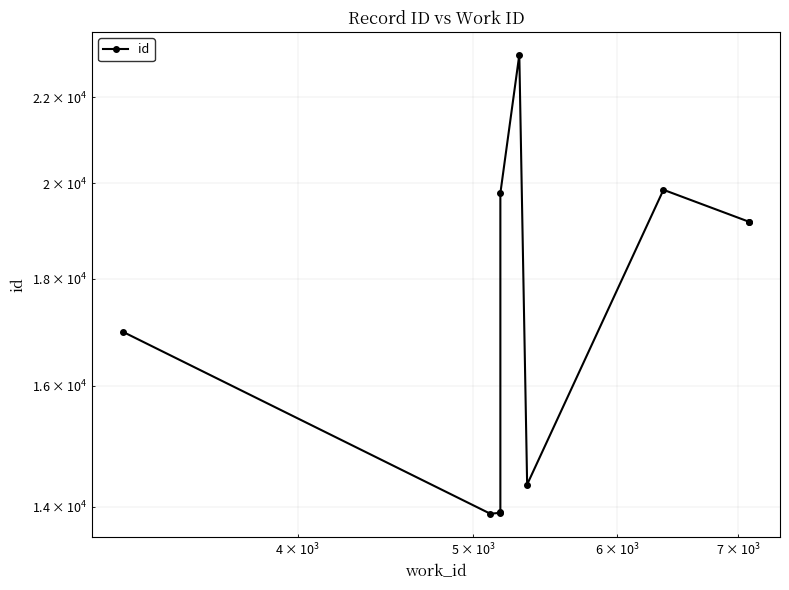

How many points are higher than both their immediate neighbors (excluding endpoints)?

2